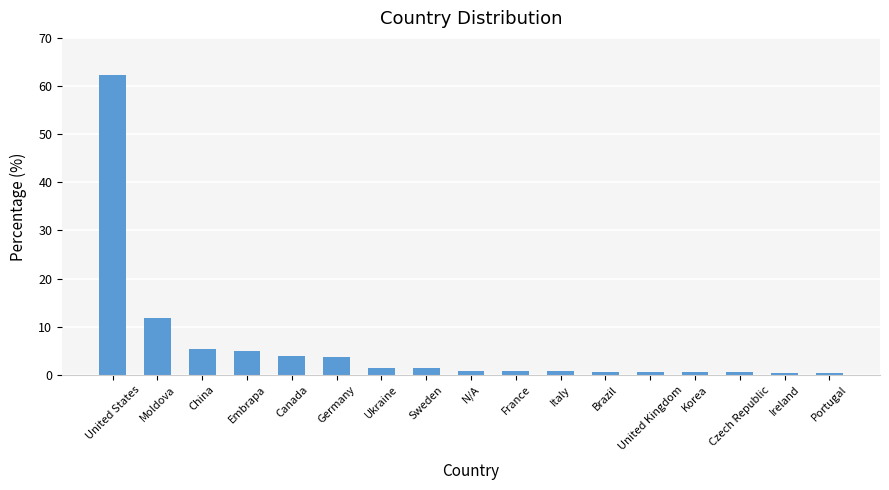

What is the greatest value displayed?

62.3